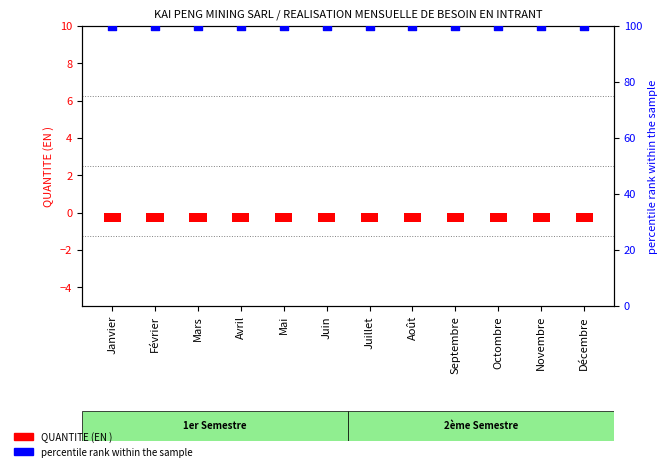

Which series contains the lowest Y value?

QUANTITE (EN )